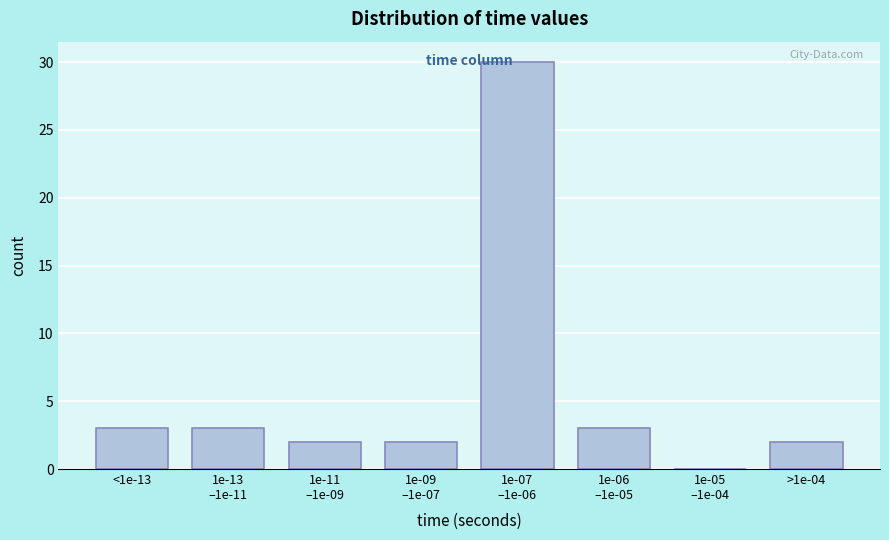

What is the maximum value shown in the chart?

30